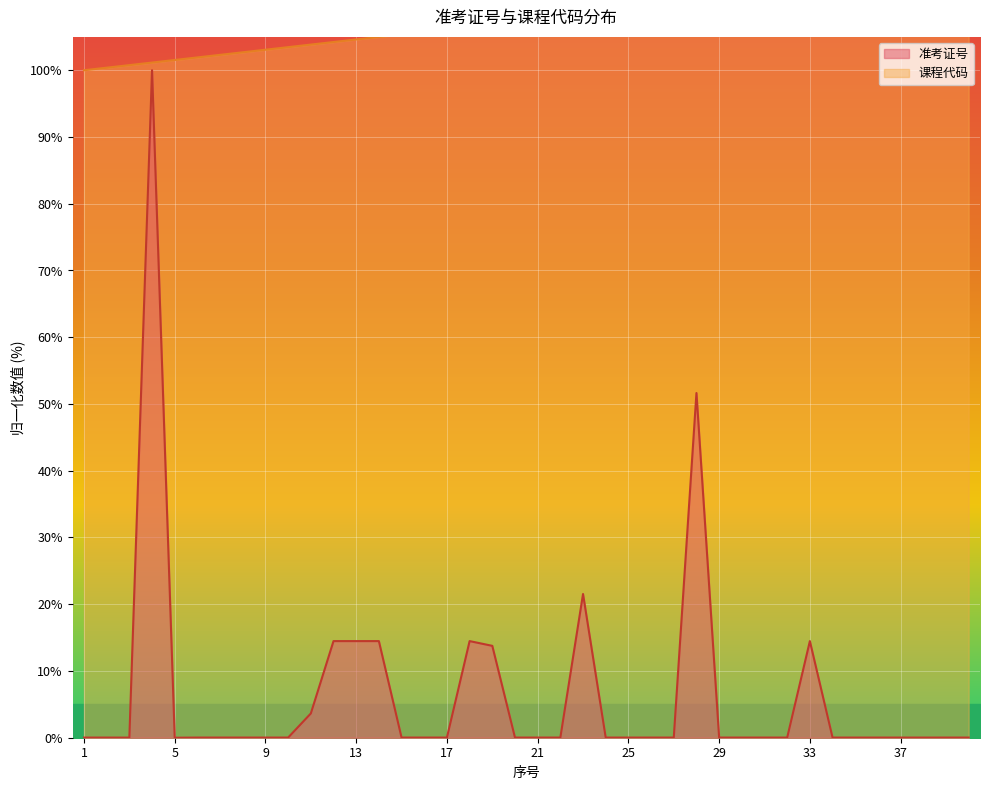

At which category does the data reach its first local peak?

4